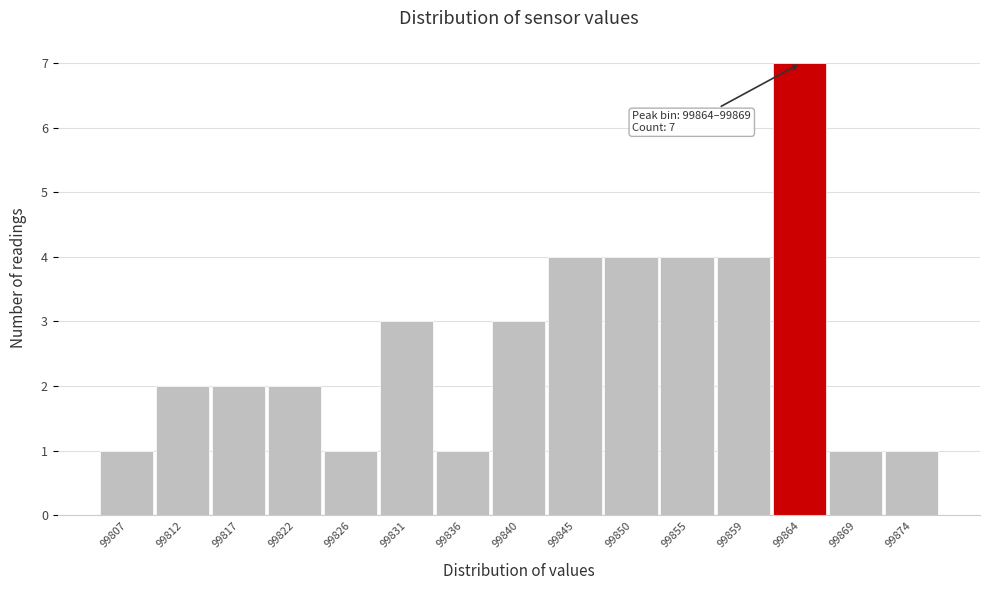

Reading left to right, what are all the values shown in this chart?

1	2	2	2	1	3	1	3	4	4	4	4	7	1	1